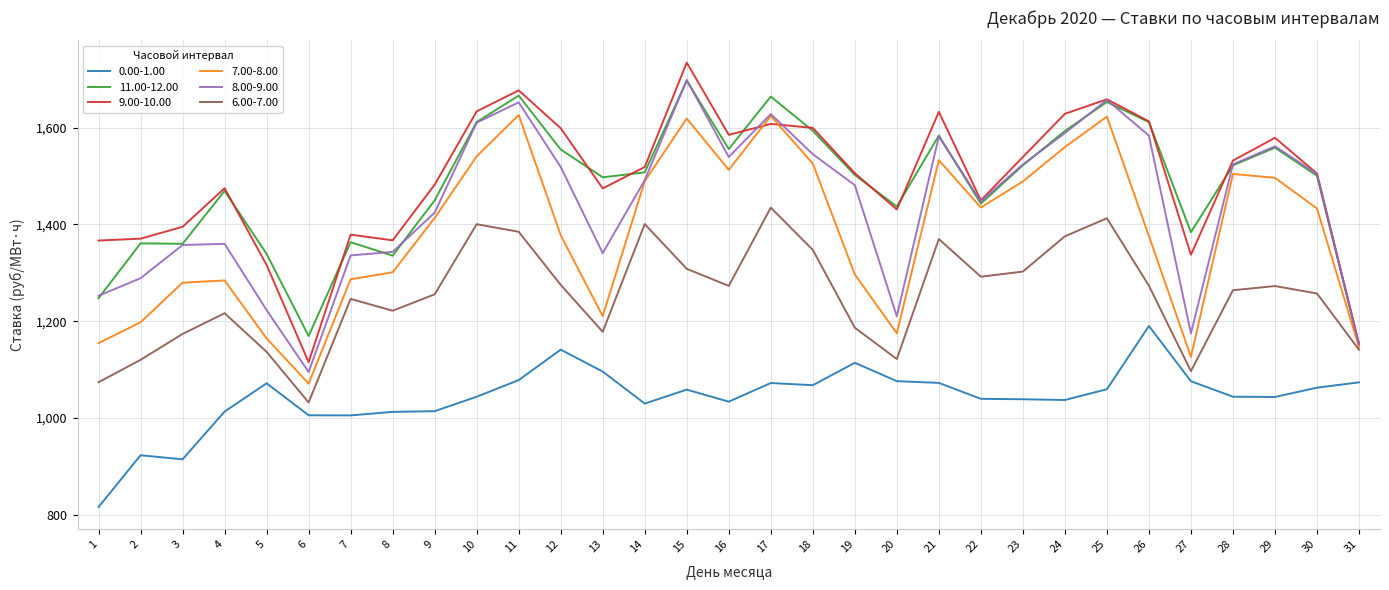

What is the maximum value for 8.00-9.00?

1698.4